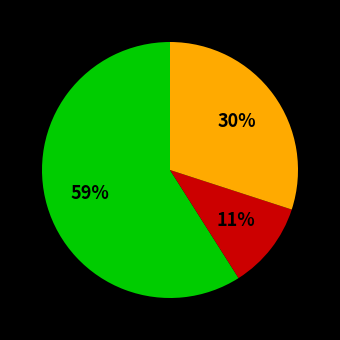

To the nearest percent, what is the difference between the largest and smallest slice percentages?

48%